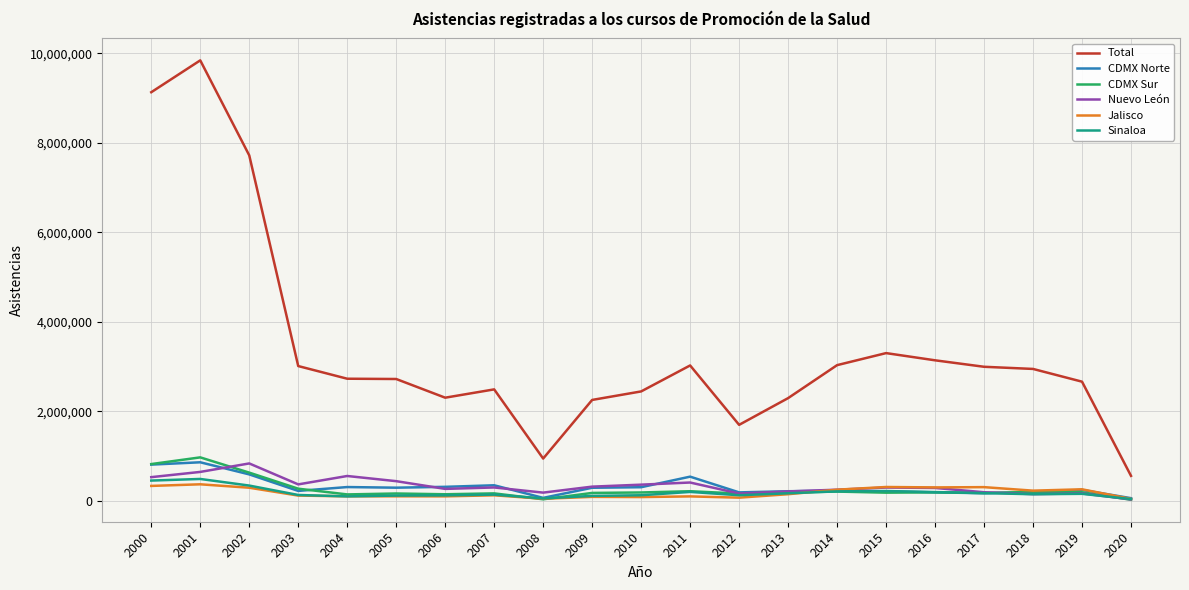

What is the sum of the CDMX Norte values at 2016 and 2020?

253525